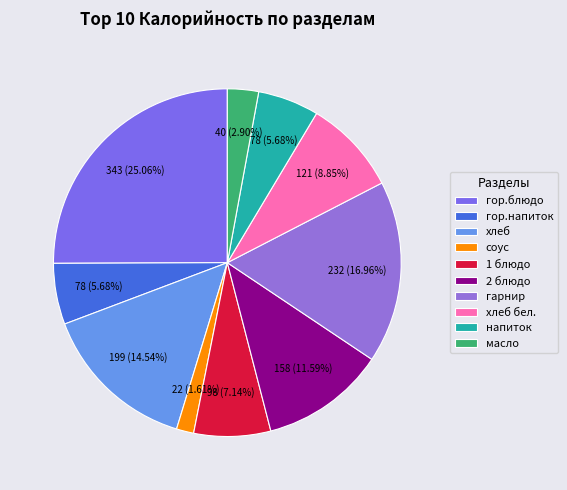

Does напиток account for over 50% of the chart?

No